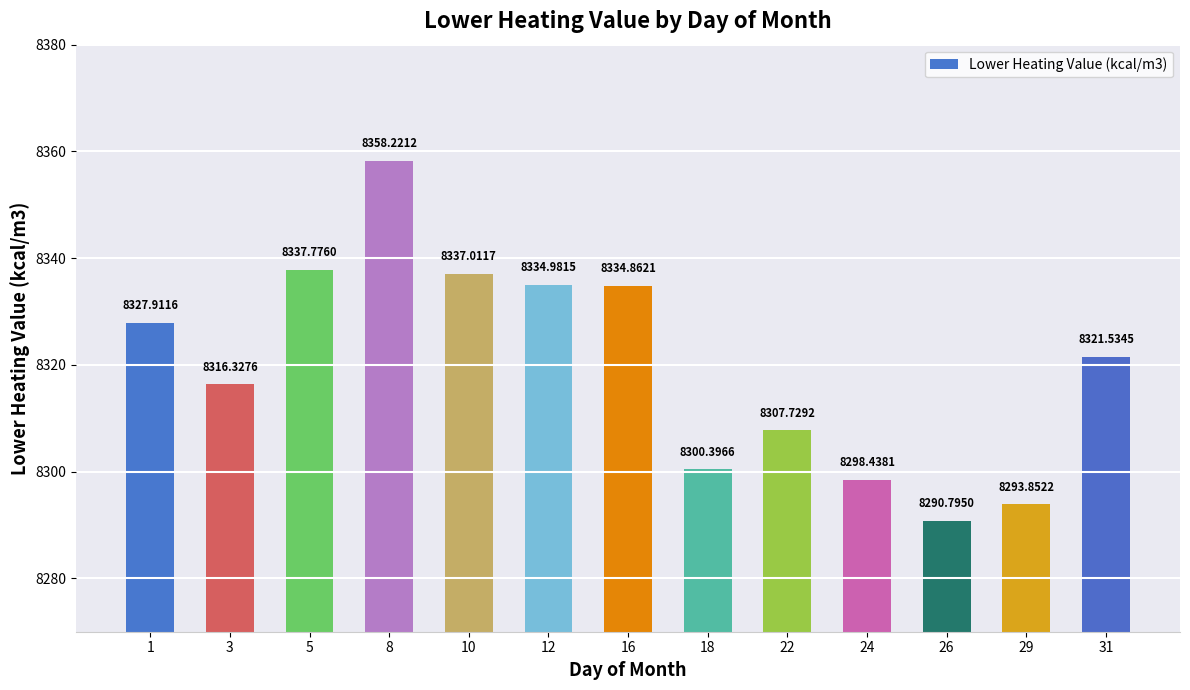

Which category has the highest value across all series?

8